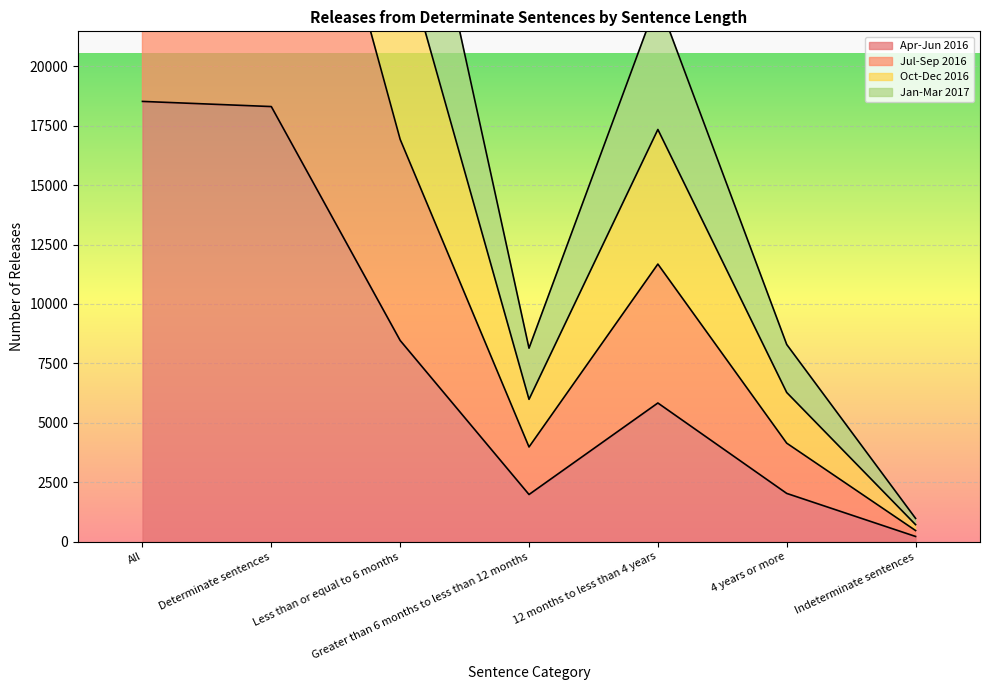

What value does the Apr-Jun 2016 series have at 12 months to less than 4 years?

5833